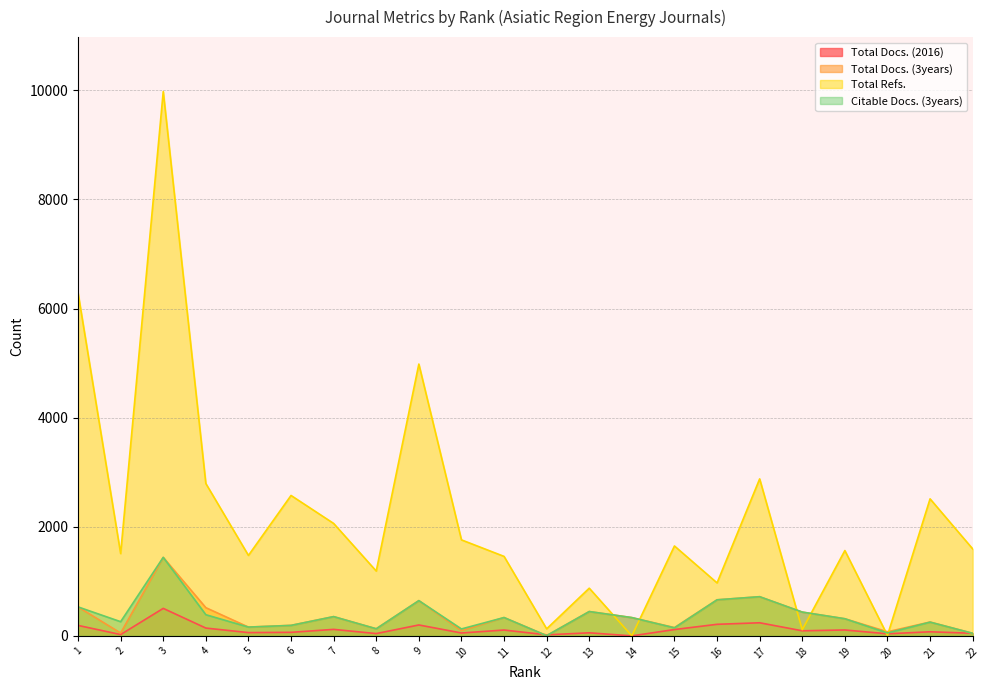

The Citable Docs. (3years) series shows 446 at 13. True or false?

True